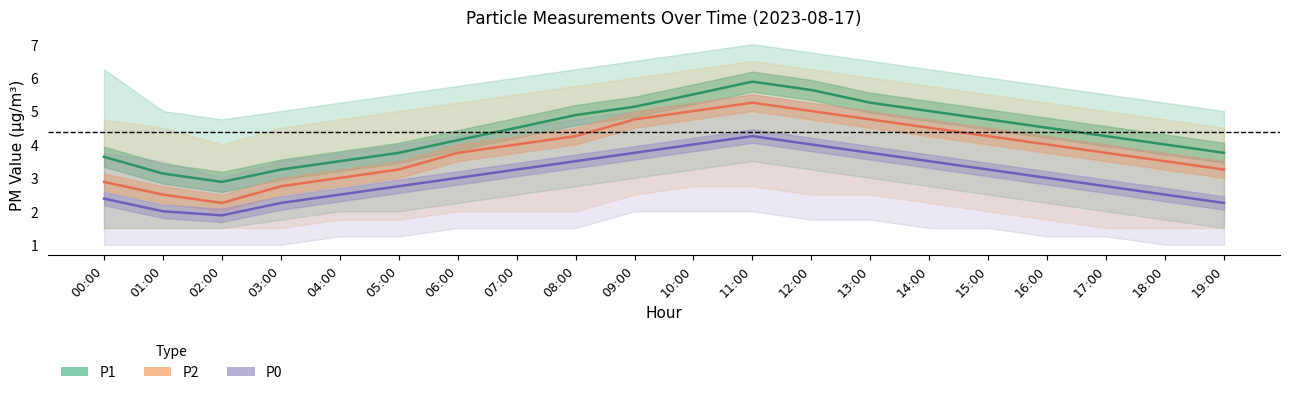

Which series has the largest range (max minus min)?

P1